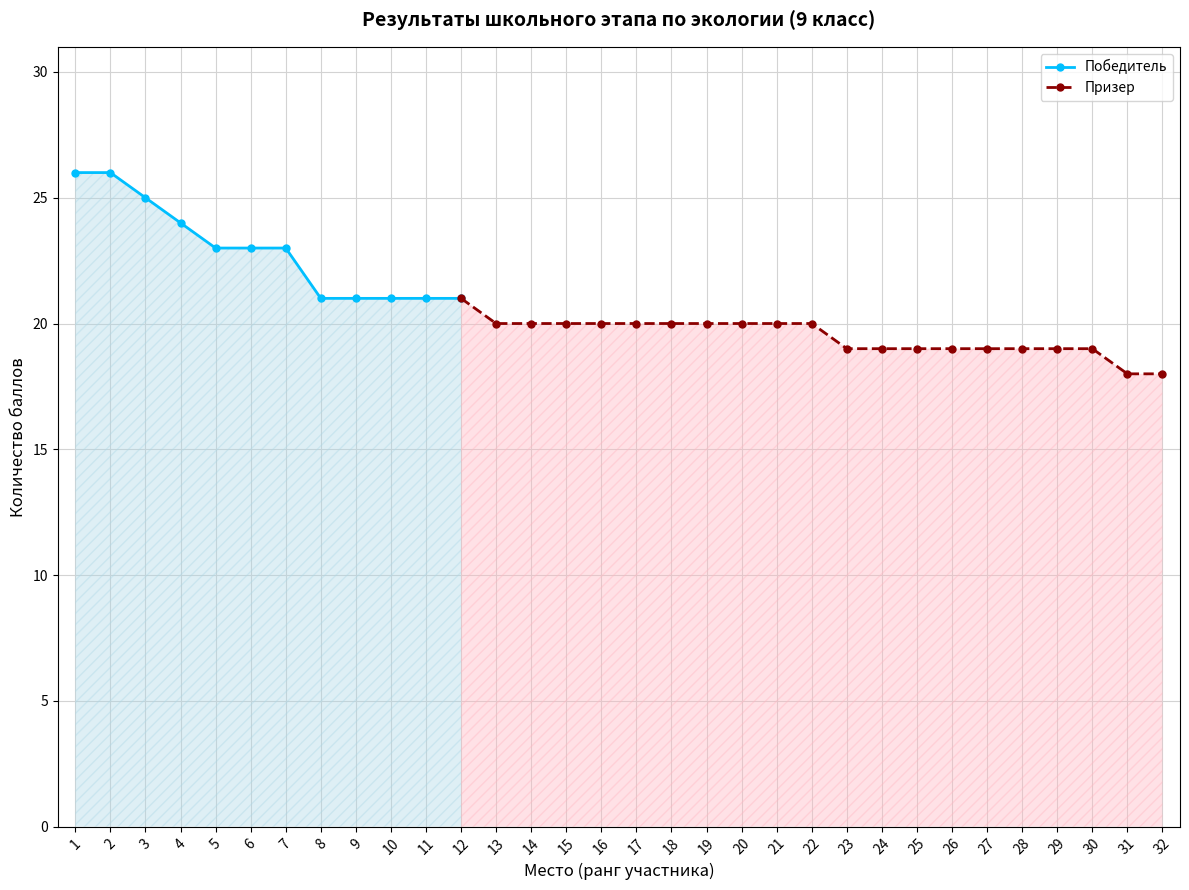

What is the change in value from 4 to 8?

-3